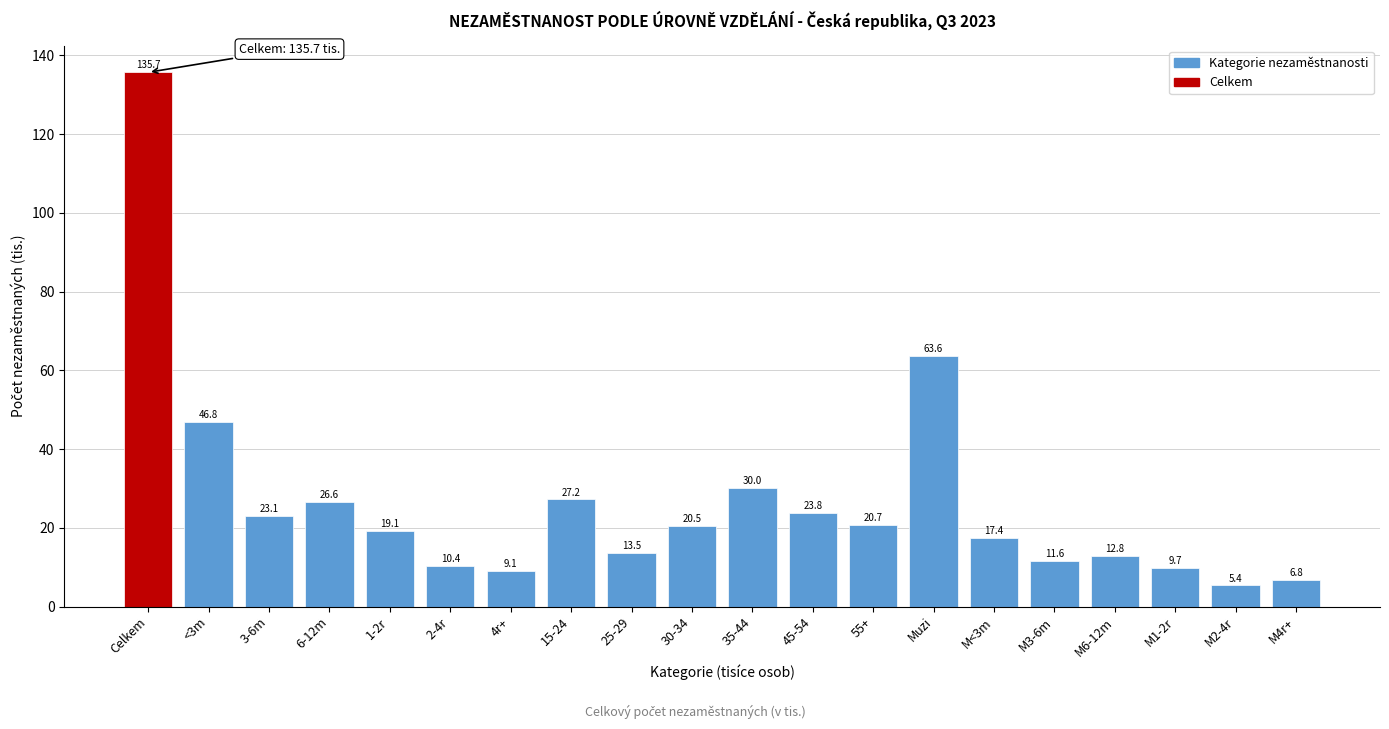

Reading left to right, what are all the values shown in this chart?

Celkem=135.7	<3m=46.8	3-6m=23.1	6-12m=26.6	1-2r=19.1	2-4r=10.4	4r+=9.1	15-24=27.2	25-29=13.5	30-34=20.5	35-44=30.0	45-54=23.8	55+=20.7	Muzi=63.6	M<3m=17.4	M3-6m=11.6	M6-12m=12.8	M1-2r=9.7	M2-4r=5.4	M4r+=6.8